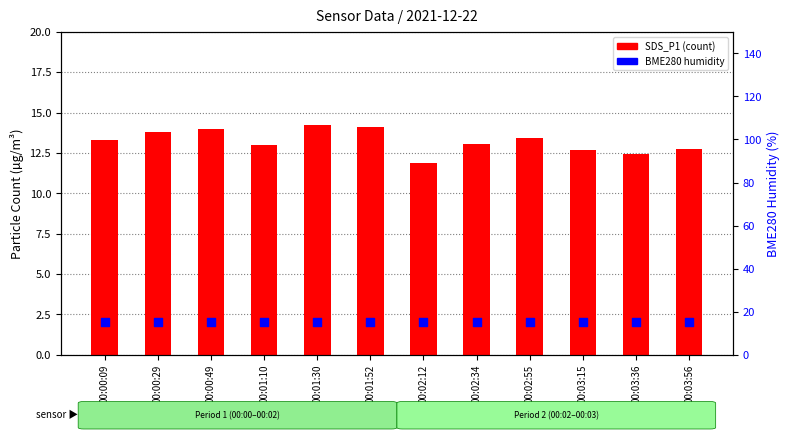

Which series contains the lowest Y value?

SDS_P1